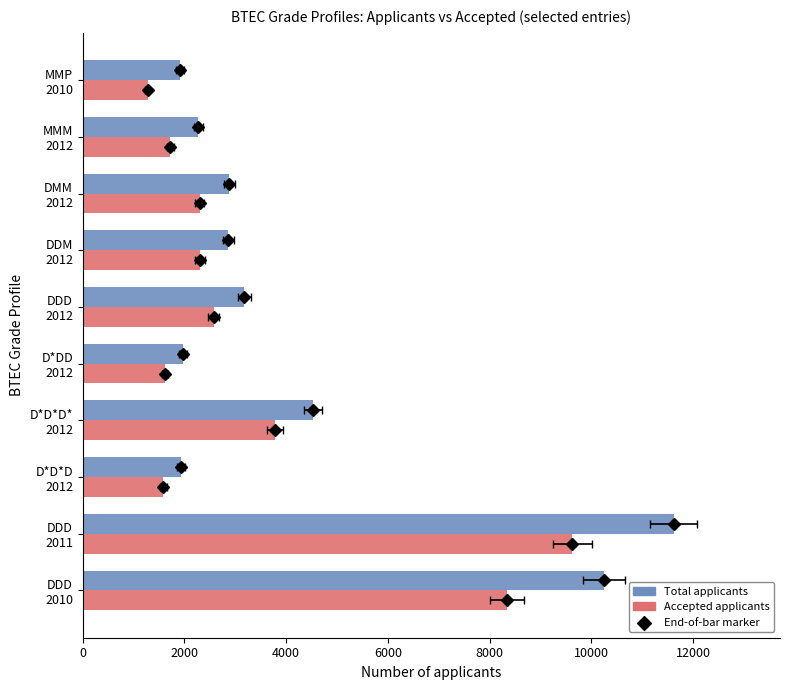

Which series contains the lowest Y value?

Accepted applicants